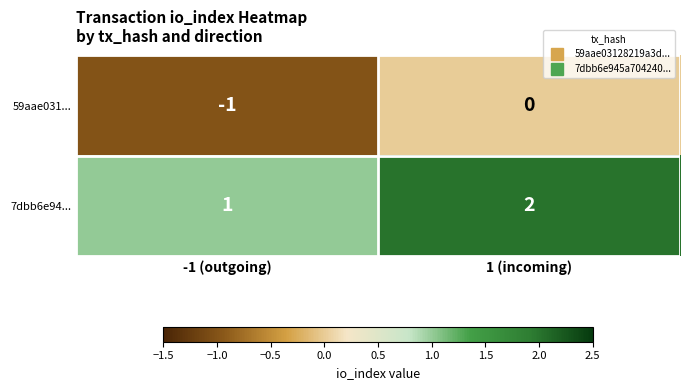

Which category has the highest value across all series?

1 (incoming)